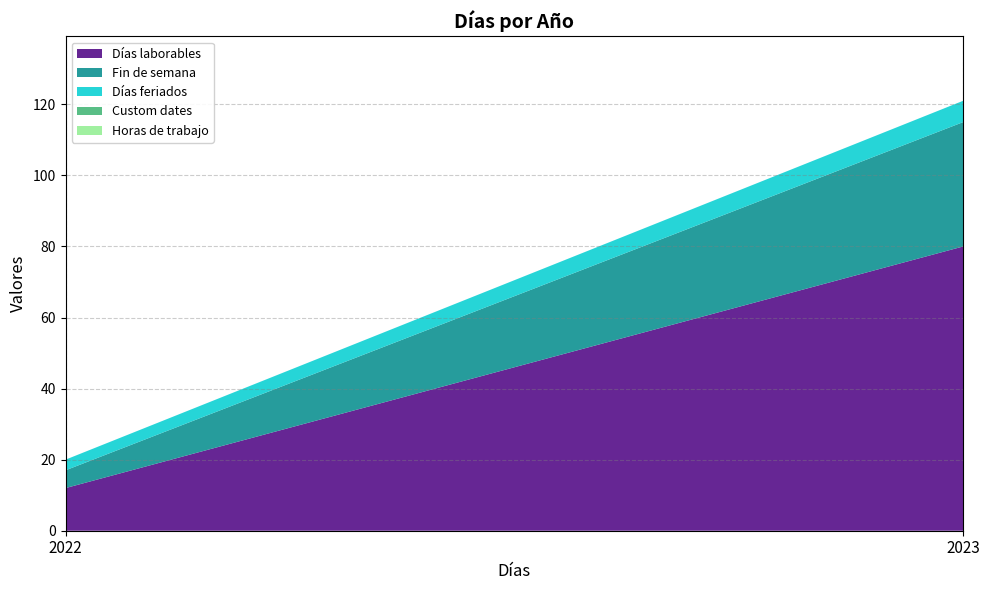

Reading left to right, list all the values displayed in this chart.

Días laborables: 12	80
Fin de semana: 5	35
Días feriados: 3	6
Custom dates: 0	0
Horas de trabajo: 0	0